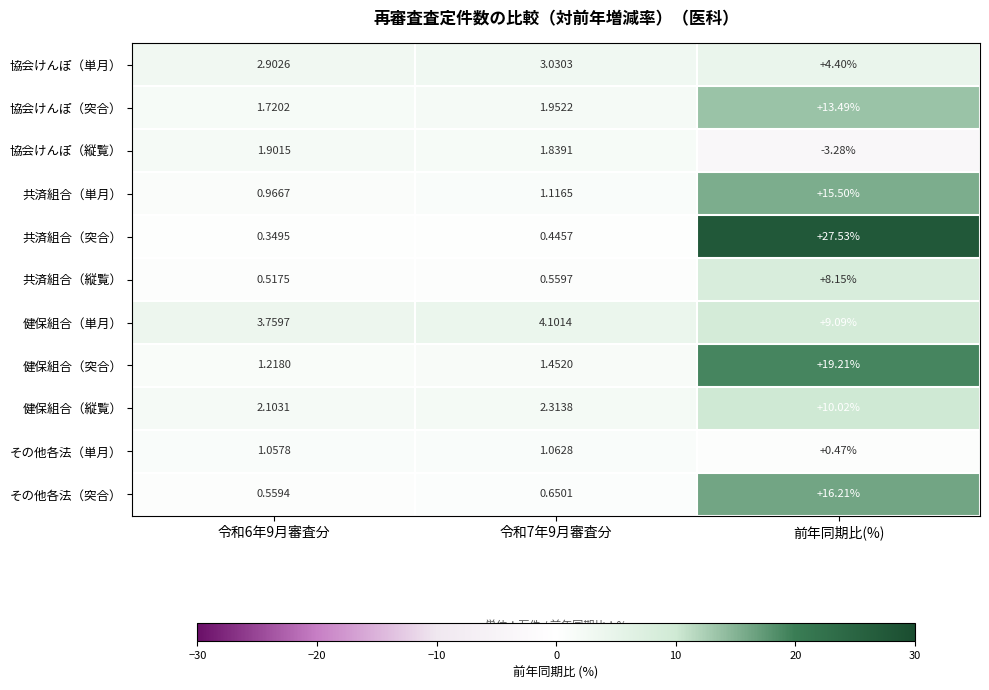

Between 令和6年9月審査分 and 令和7年9月審査分, which series saw the biggest shift?

健保組合（単月）